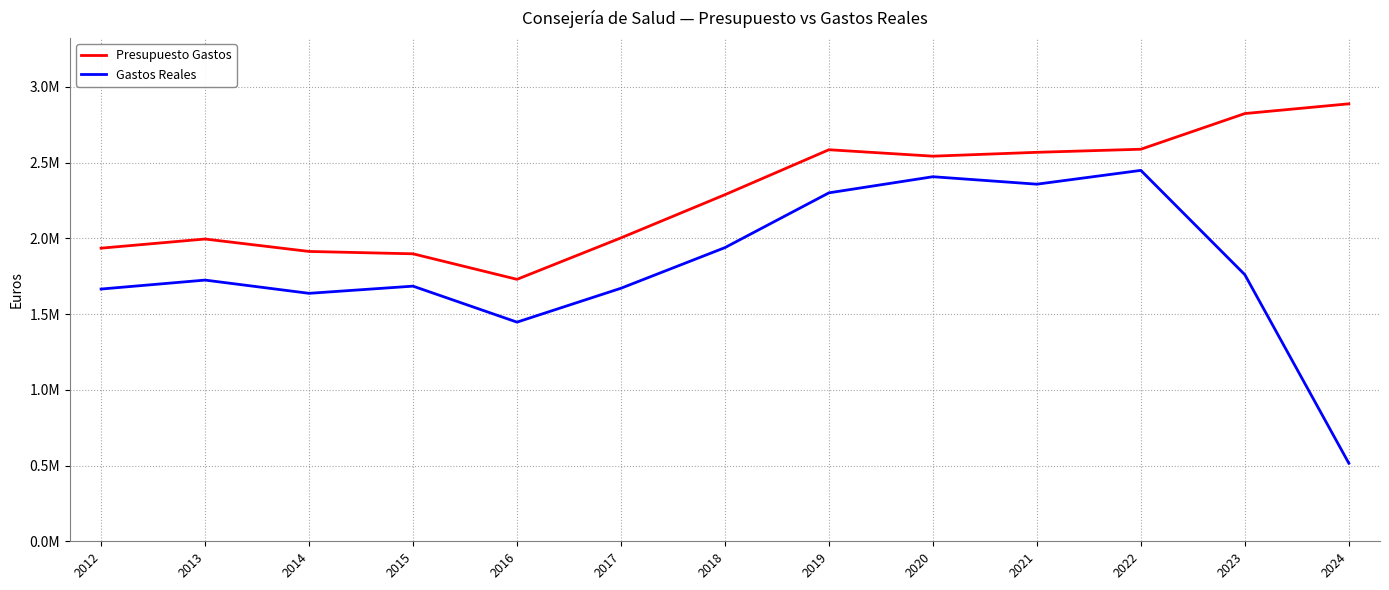

True or false: Gastos Reales and Presupuesto Gastos intersect in this chart.

False